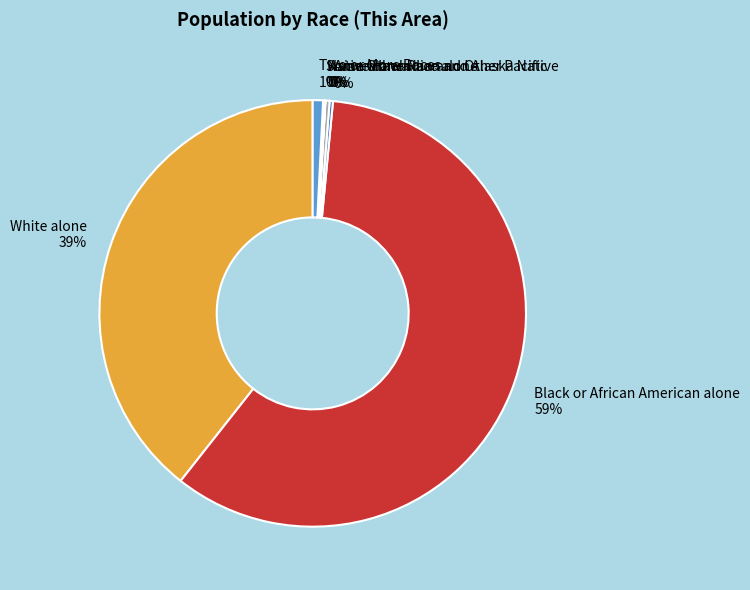

Is it true that Asian alone is 9% of the pie?

False